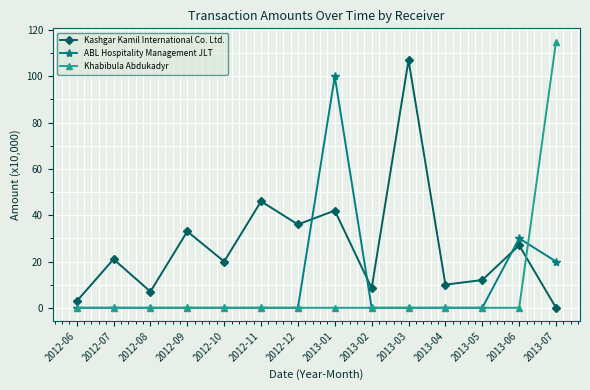

What is the difference between the highest and lowest values at 2013-02?

8.5